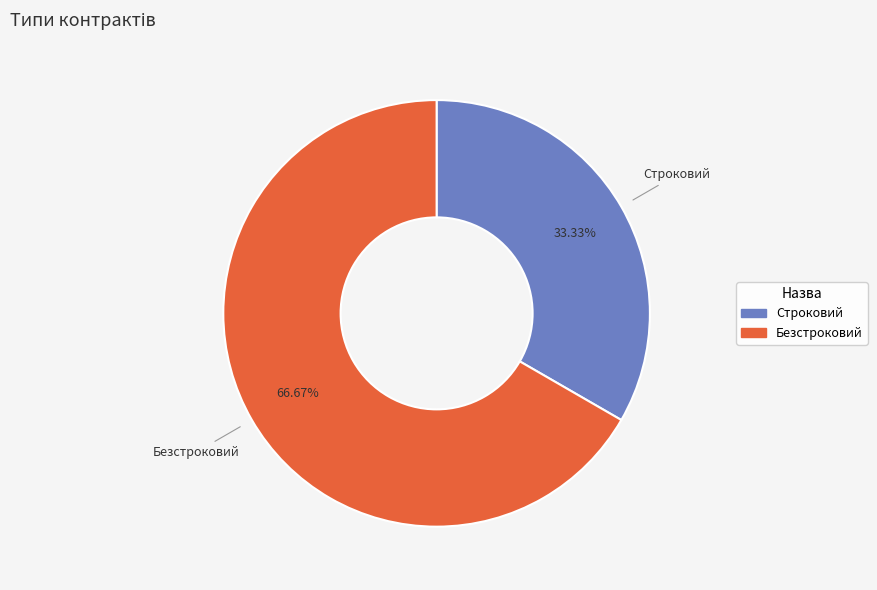

Which slice is the smallest?

Строковий